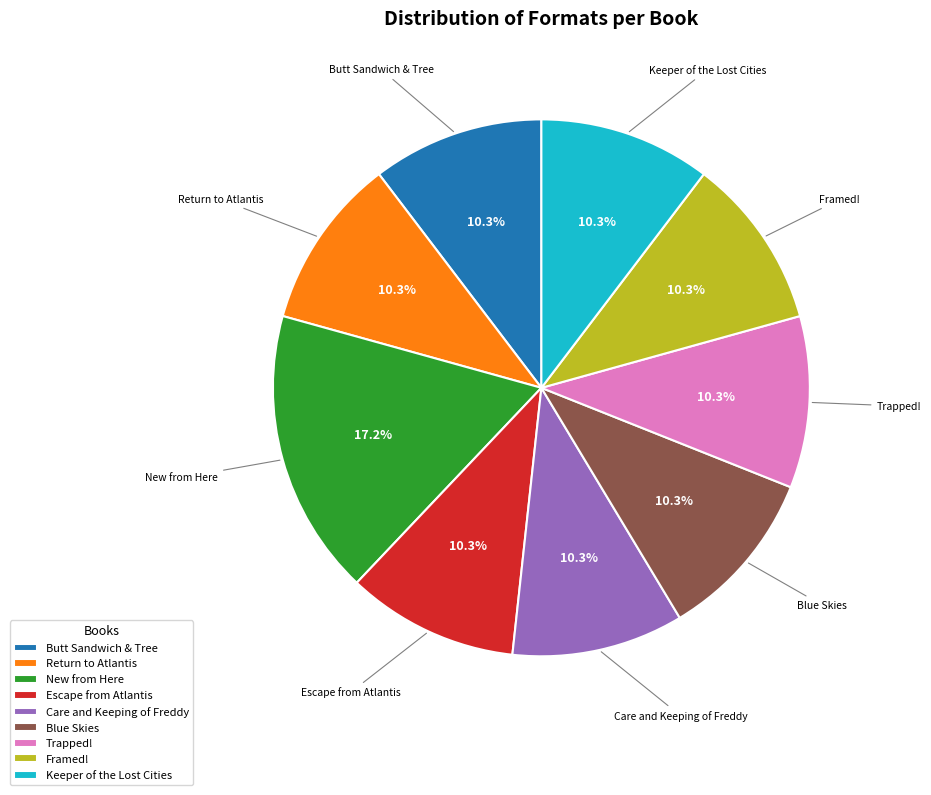

What is the ratio of the value at Framed! to the value at Keeper of the Lost Cities?

1.0